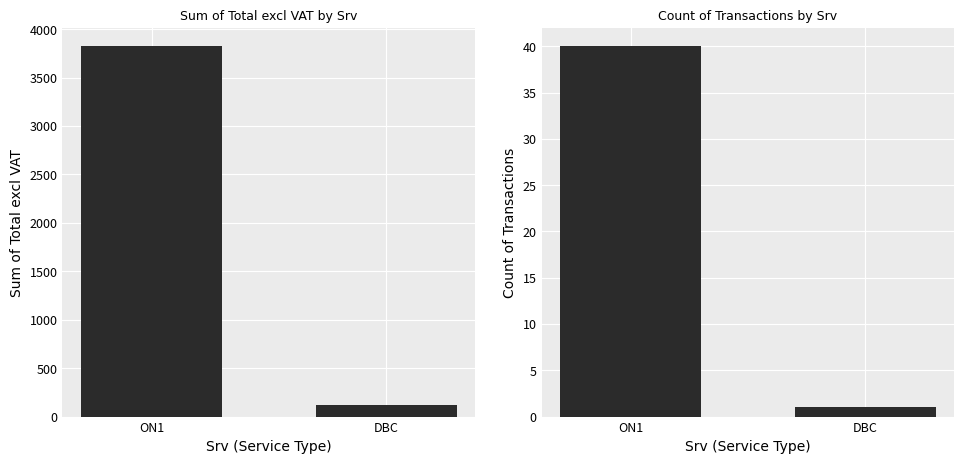

List the series in order of their overall mean, highest first.

Total excl VAT, Count of Transactions